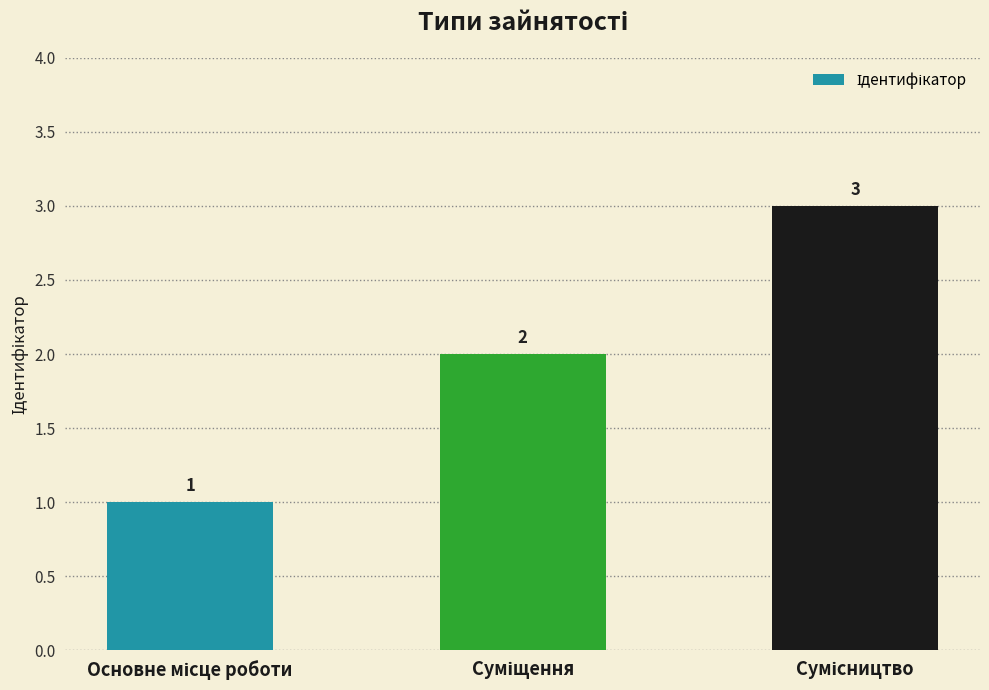

What is the smallest value displayed?

1